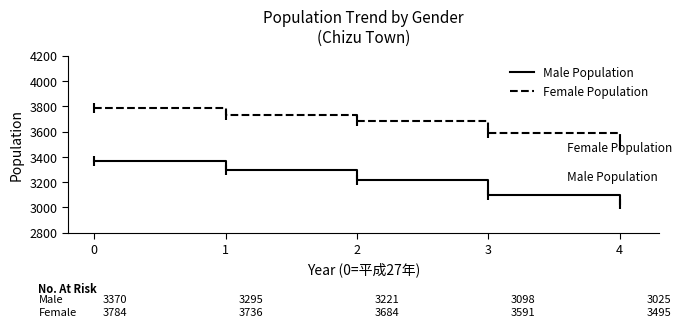

What is the total value across all series at 2?

6905